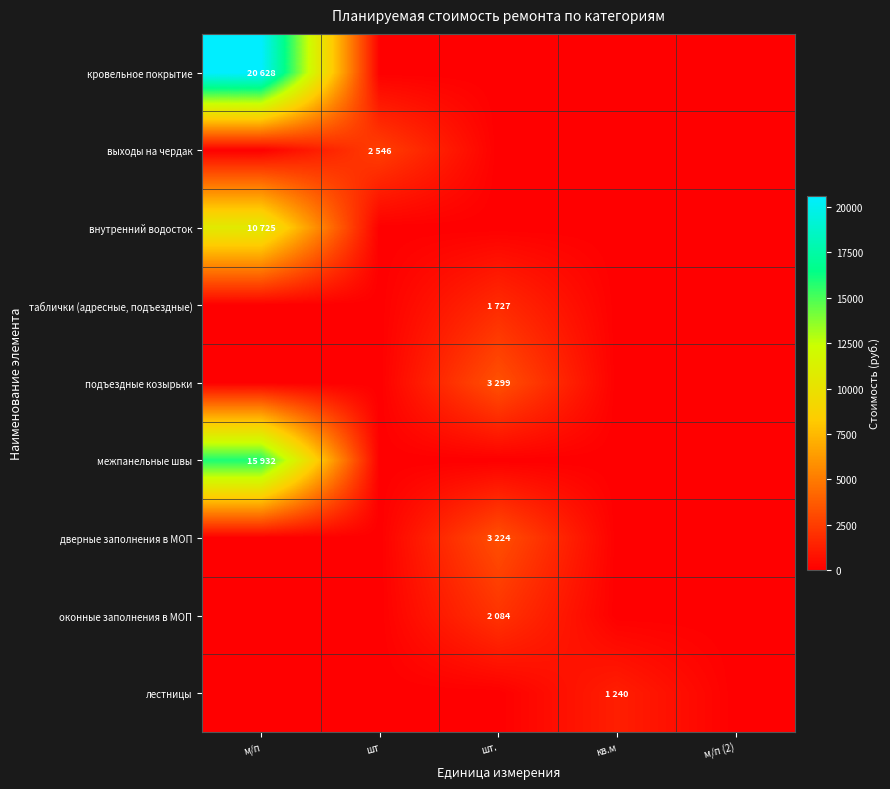

Reading left to right, list all the values displayed in this chart.

кровельное покрытие: м/п=20628.5	шт=0.0	шт.=0.0	кв.м=0.0	м/п (2)=0.0
выходы на чердак: м/п=0.0	шт=2546.3	шт.=0.0	кв.м=0.0	м/п (2)=0.0
внутренний водосток: м/п=10724.9	шт=0.0	шт.=0.0	кв.м=0.0	м/п (2)=0.0
таблички (адресные, подъездные): м/п=0.0	шт=0.0	шт.=1727.4	кв.м=0.0	м/п (2)=0.0
подъездные козырьки: м/п=0.0	шт=0.0	шт.=3298.8	кв.м=0.0	м/п (2)=0.0
межпанельные швы: м/п=15932.1	шт=0.0	шт.=0.0	кв.м=0.0	м/п (2)=0.0
дверные заполнения в МОП: м/п=0.0	шт=0.0	шт.=3224.1	кв.м=0.0	м/п (2)=0.0
оконные заполнения в МОП: м/п=0.0	шт=0.0	шт.=2083.7	кв.м=0.0	м/п (2)=0.0
лестницы: м/п=0.0	шт=0.0	шт.=0.0	кв.м=1239.8	м/п (2)=0.0